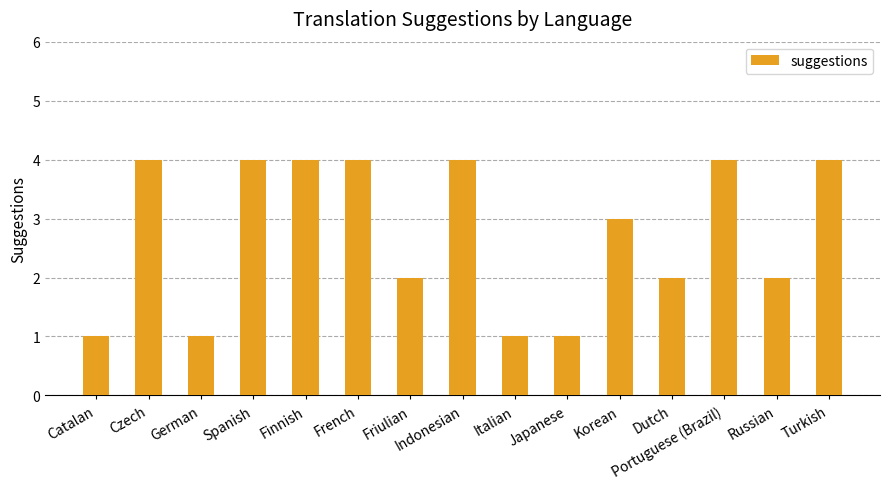

What is the maximum value shown in the chart?

4